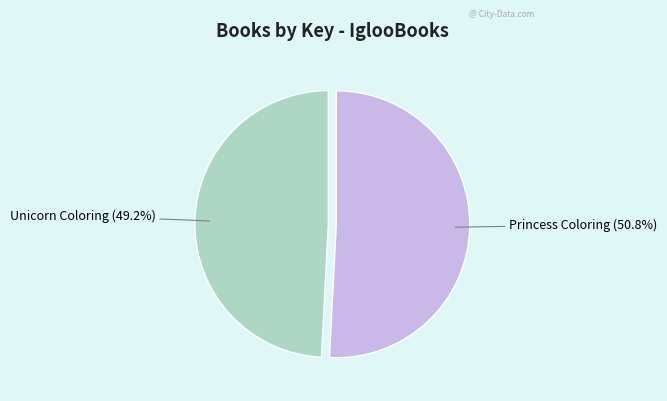

Which slice represents more than half of the pie?

Princess Coloring